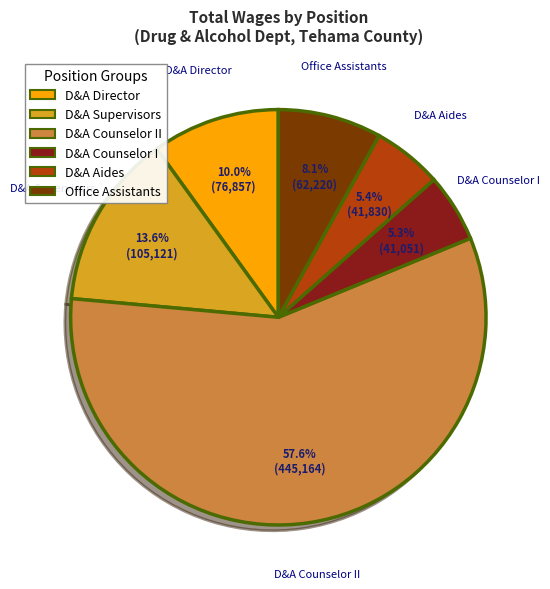

Is there any slice that represents more than half of the pie?

Yes